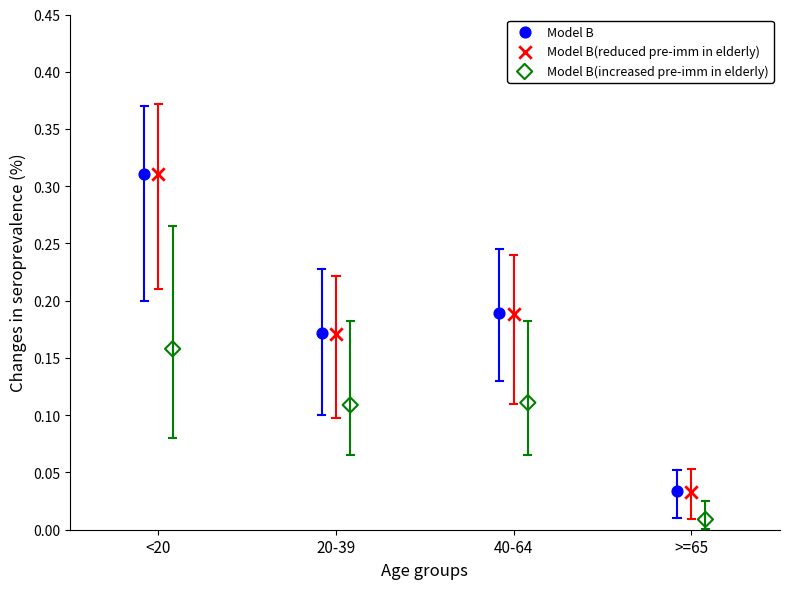

Which series reaches the minimum Y coordinate?

Model B(increased pre-imm in elderly)